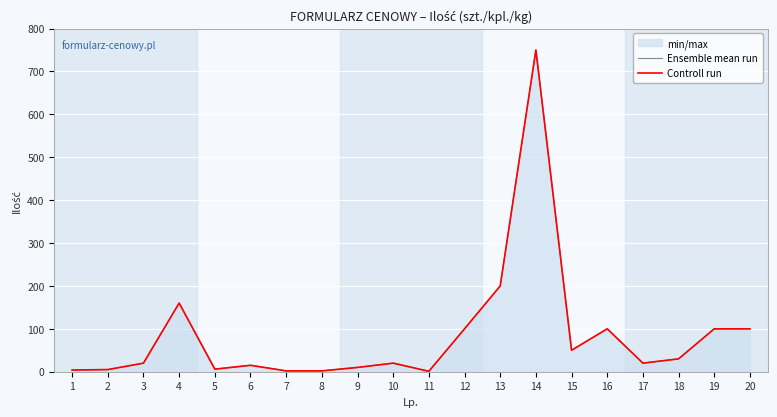

What is the difference between the second highest and second lowest values in the Ensemble mean run series?

198